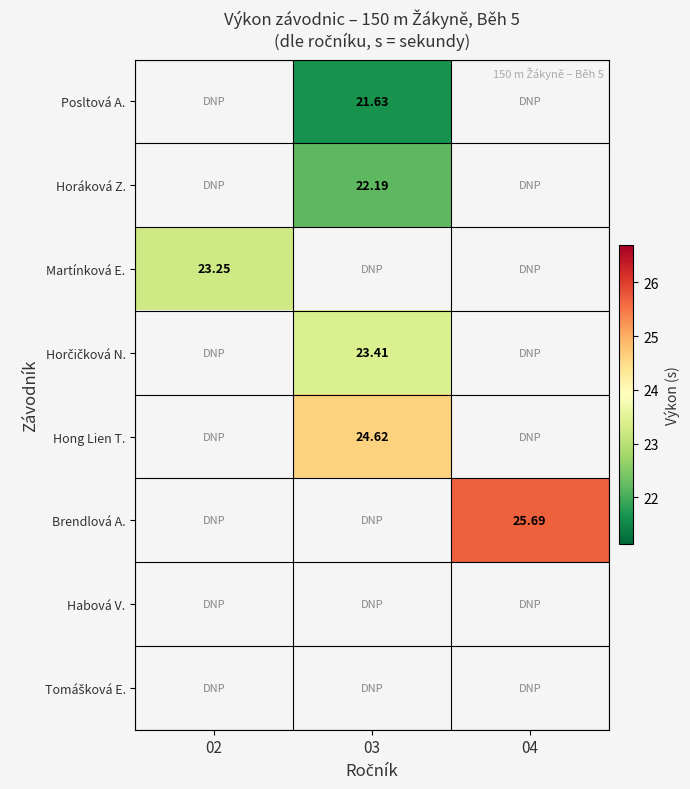

List the series in order of their overall mean, lowest first.

Posltová A., Horáková Z., Martínková E., Horčičková N., Hong Lien T., Brendlová A., Habová V., Tomášková E.